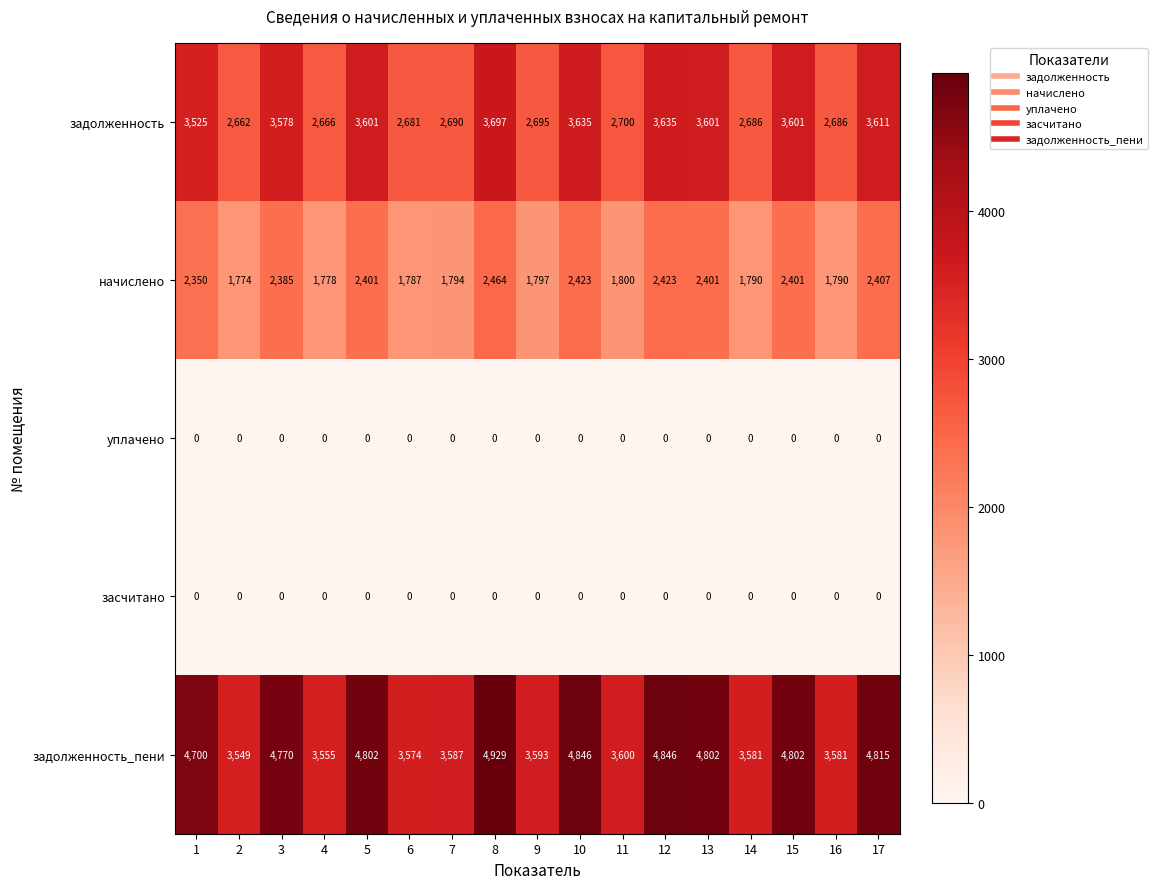

What is the greatest value displayed?

4929